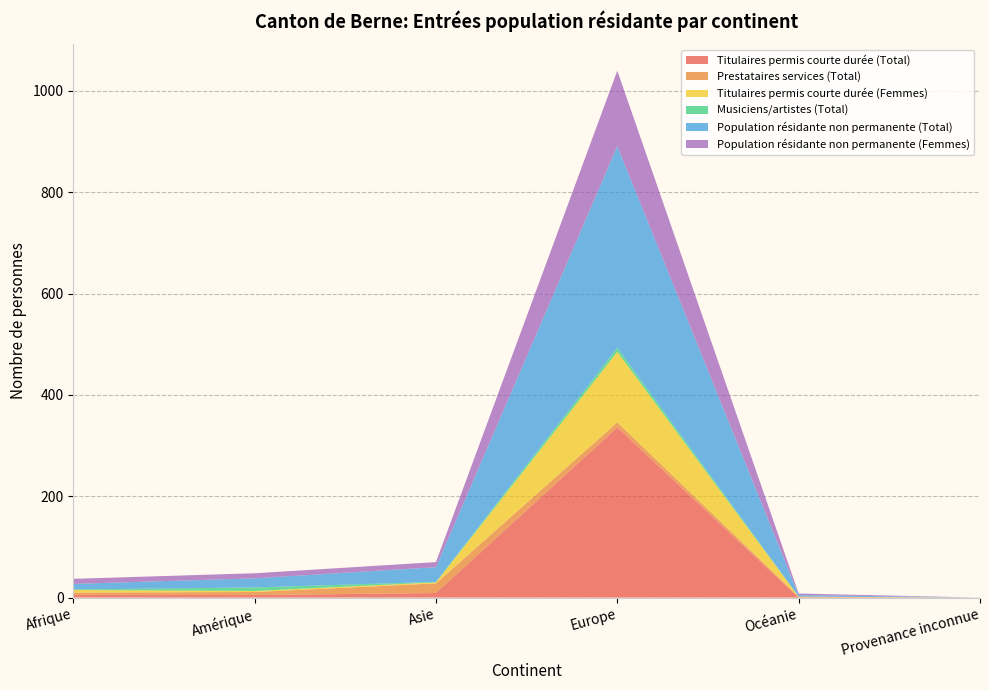

Reading right to left, transcribe all the data shown in this chart.

Titulaires permis courte durée (Total): Provenance inconnue=0	Océanie=0	Europe=336	Asie=9	Amérique=5	Afrique=5
Prestataires services (Total): Provenance inconnue=0	Océanie=2	Europe=10	Asie=19	Amérique=6	Afrique=5
Titulaires permis courte durée (Femmes): Provenance inconnue=0	Océanie=0	Europe=139	Asie=2	Amérique=2	Afrique=5
Musiciens/artistes (Total): Provenance inconnue=0	Océanie=0	Europe=8	Asie=1	Amérique=7	Afrique=1
Population résidante non permanente (Total): Provenance inconnue=0	Océanie=3	Europe=398	Asie=29	Amérique=18	Afrique=11
Population résidante non permanente (Femmes): Provenance inconnue=0	Océanie=3	Europe=149	Asie=10	Amérique=10	Afrique=10